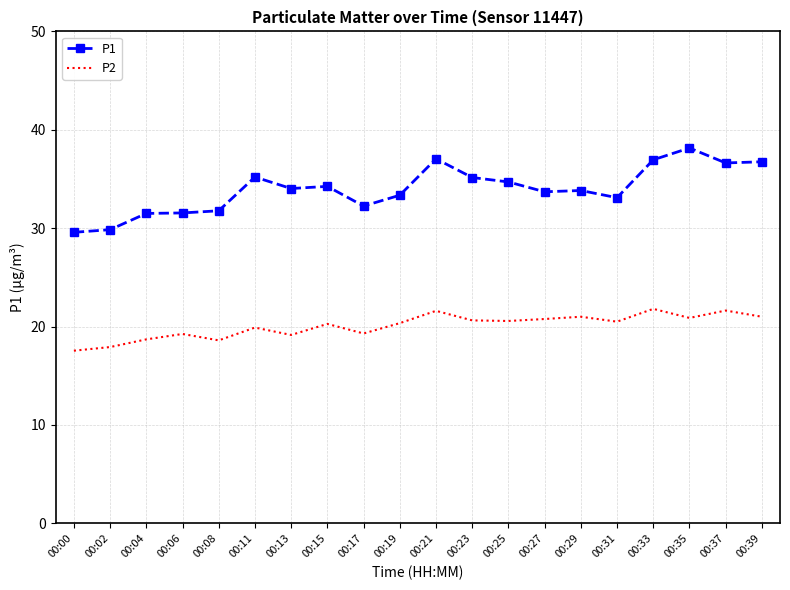

List the series in order of their overall mean, highest first.

P1, P2